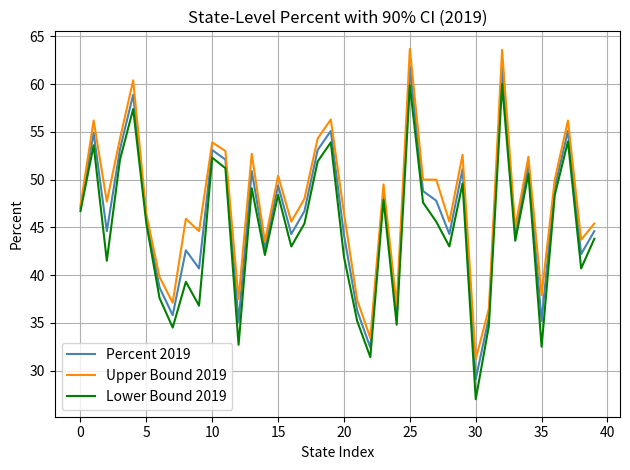

Which series has the widest spread of values?

Lower Bound 2019